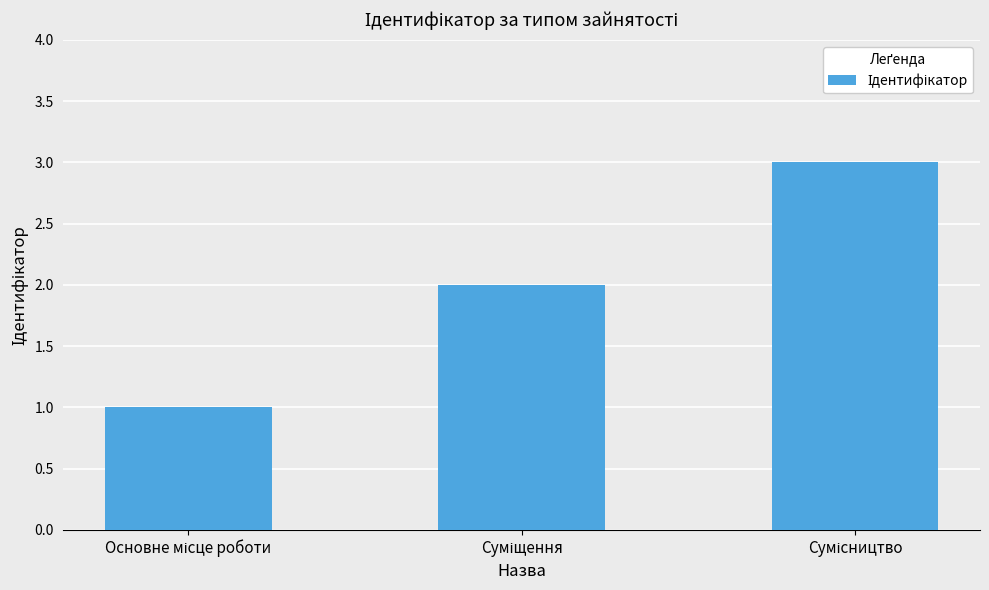

What is the difference between the maximum and minimum values?

2